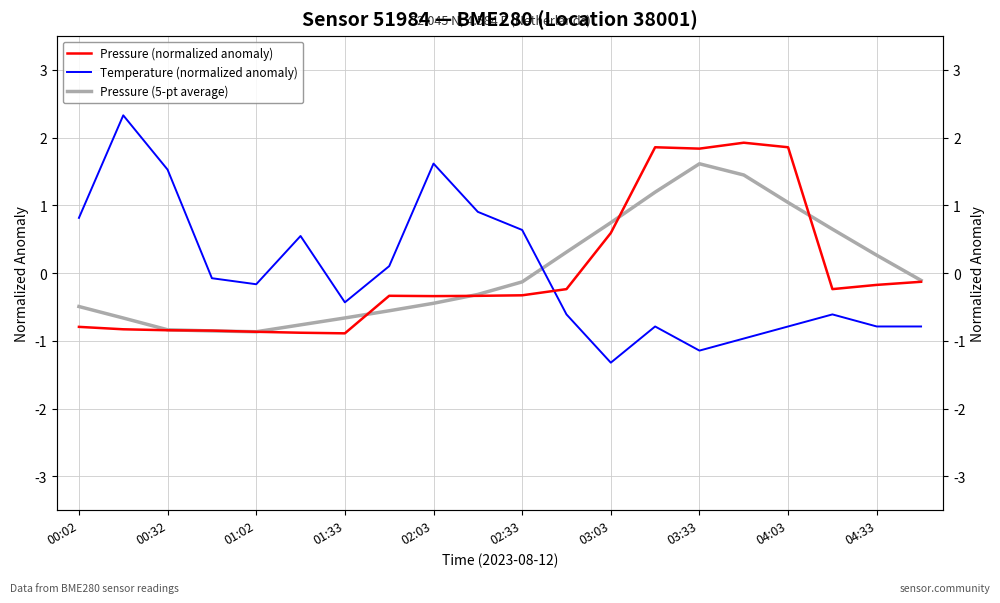

In Pressure (normalized anomaly), how many points are lower than both neighbors (excluding endpoints)?

4